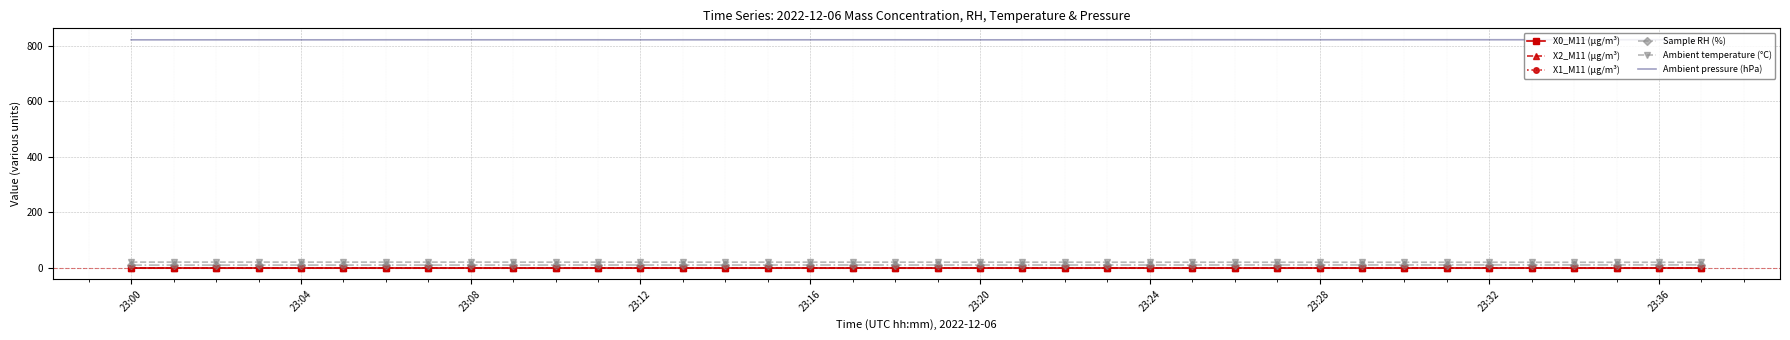

What is the maximum value for Ambient pressure (hPa)?

821.4